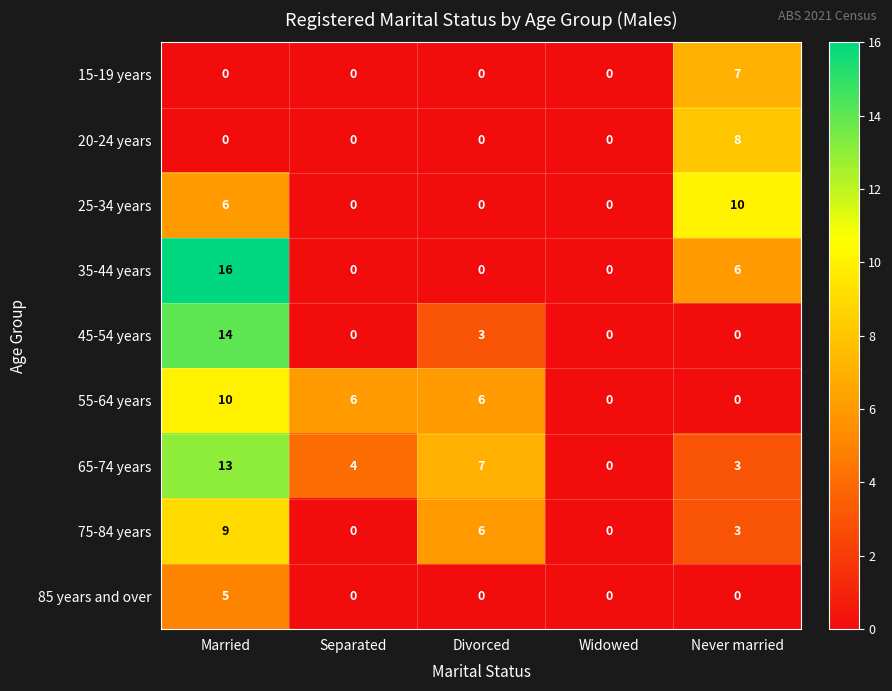

What is the greatest value displayed?

16